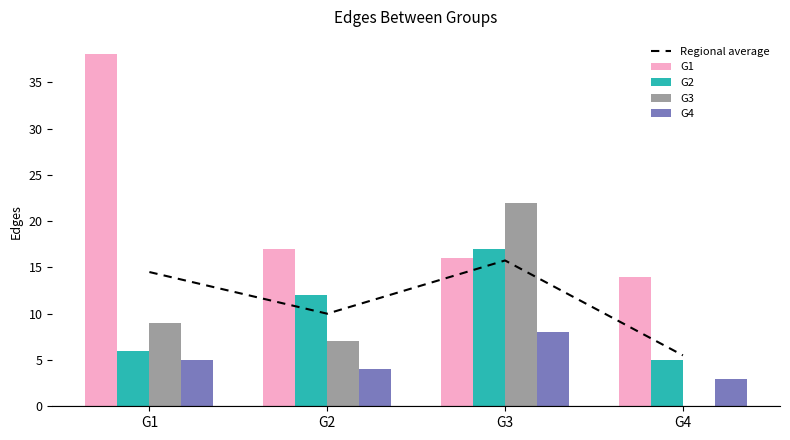

Read the G4 value at G4.

3